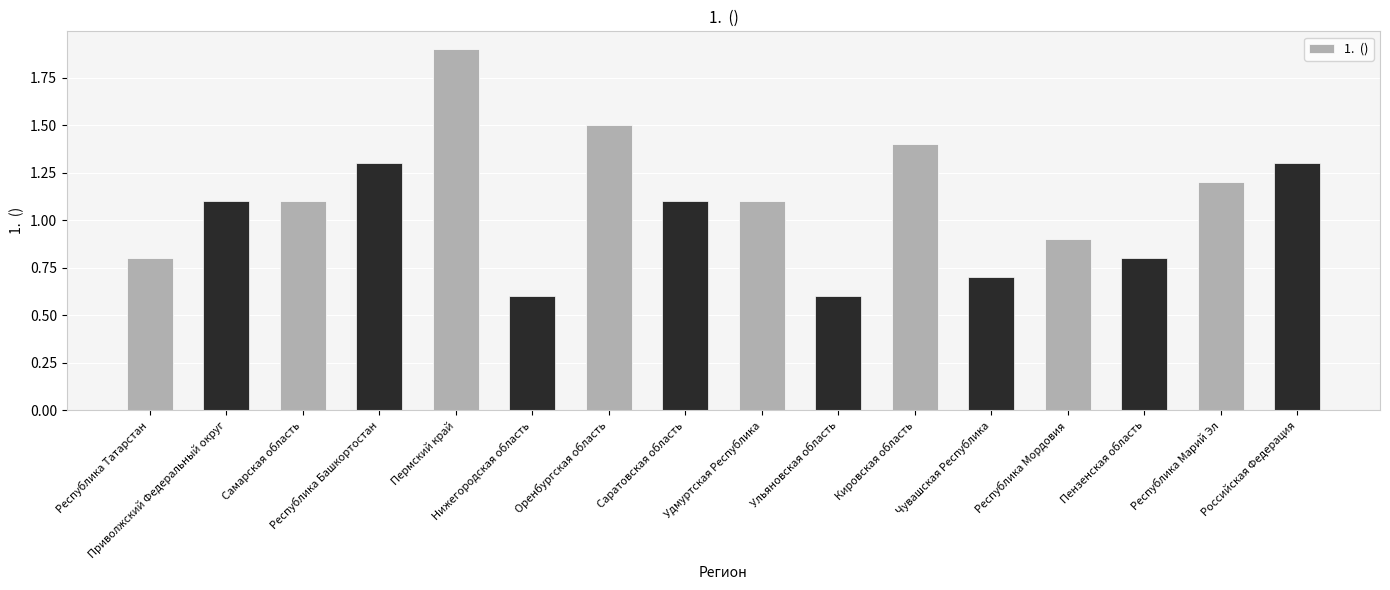

At which label does the data first exceed 1?

Приволжский Федеральный округ